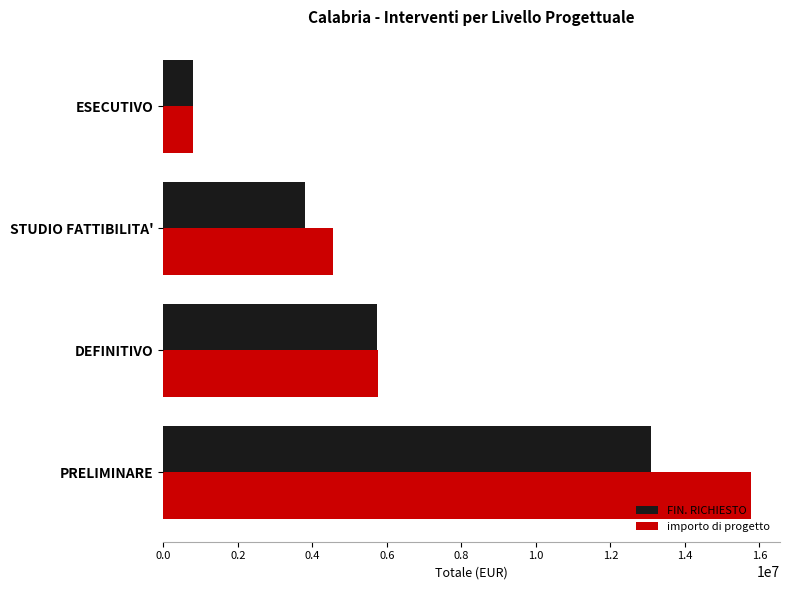

Rank the categories by importo di progetto value from highest to lowest.

PRELIMINARE, DEFINITIVO, STUDIO FATTIBILITA', ESECUTIVO